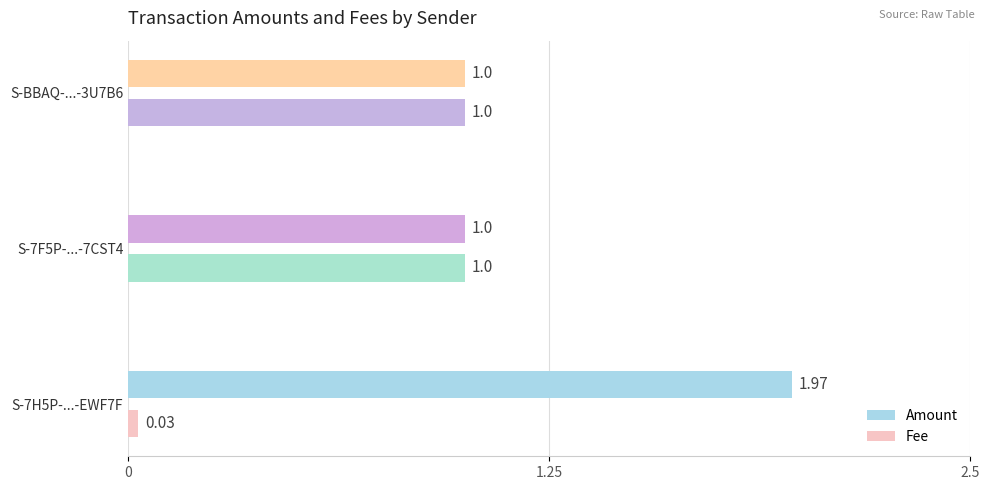

Rank the series by their maximum value, from highest to lowest.

Amount, Fee